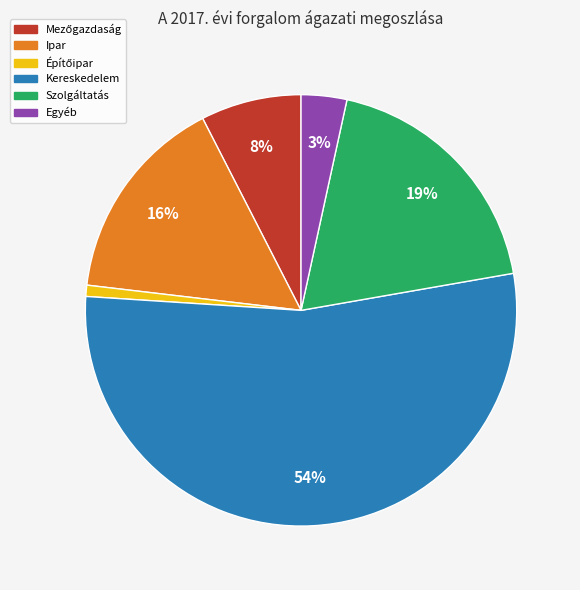

Combined, do Ipar and Kereskedelem account for over 50%?

Yes